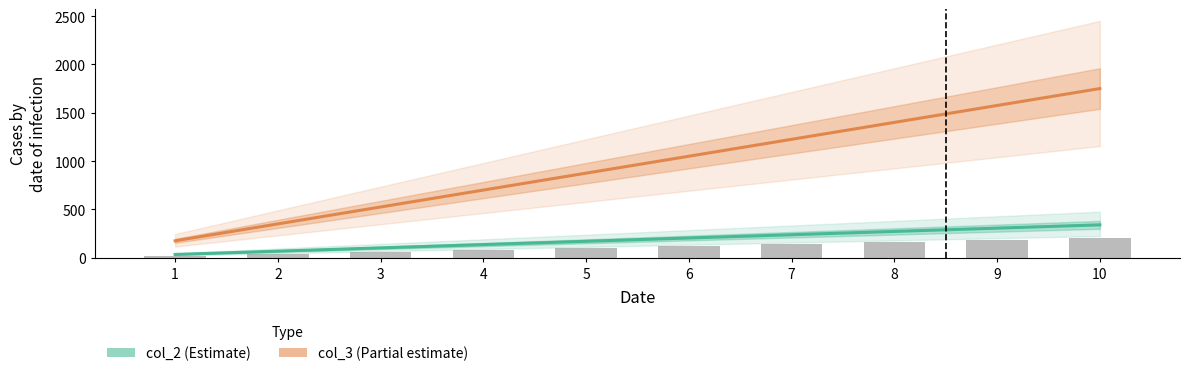

Rank the series by their maximum value, from lowest to highest.

col_2, col_3